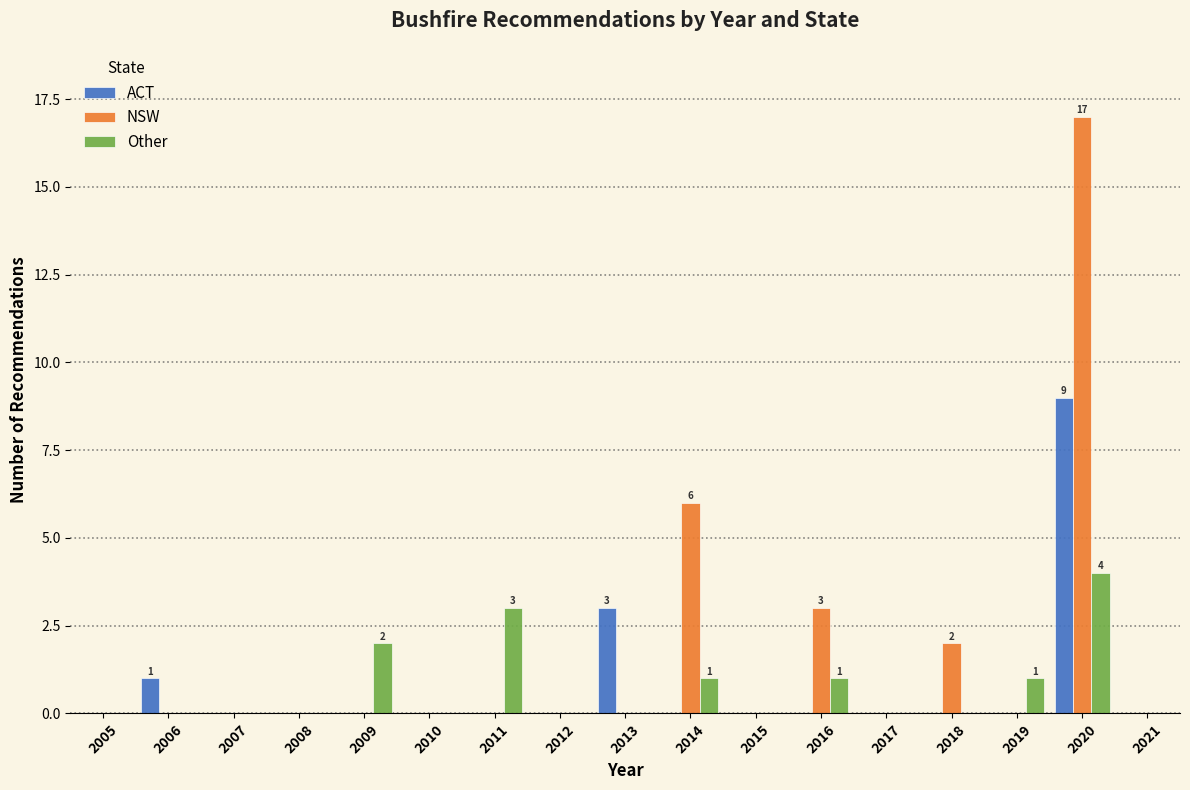

Which series has the largest total across all categories?

NSW